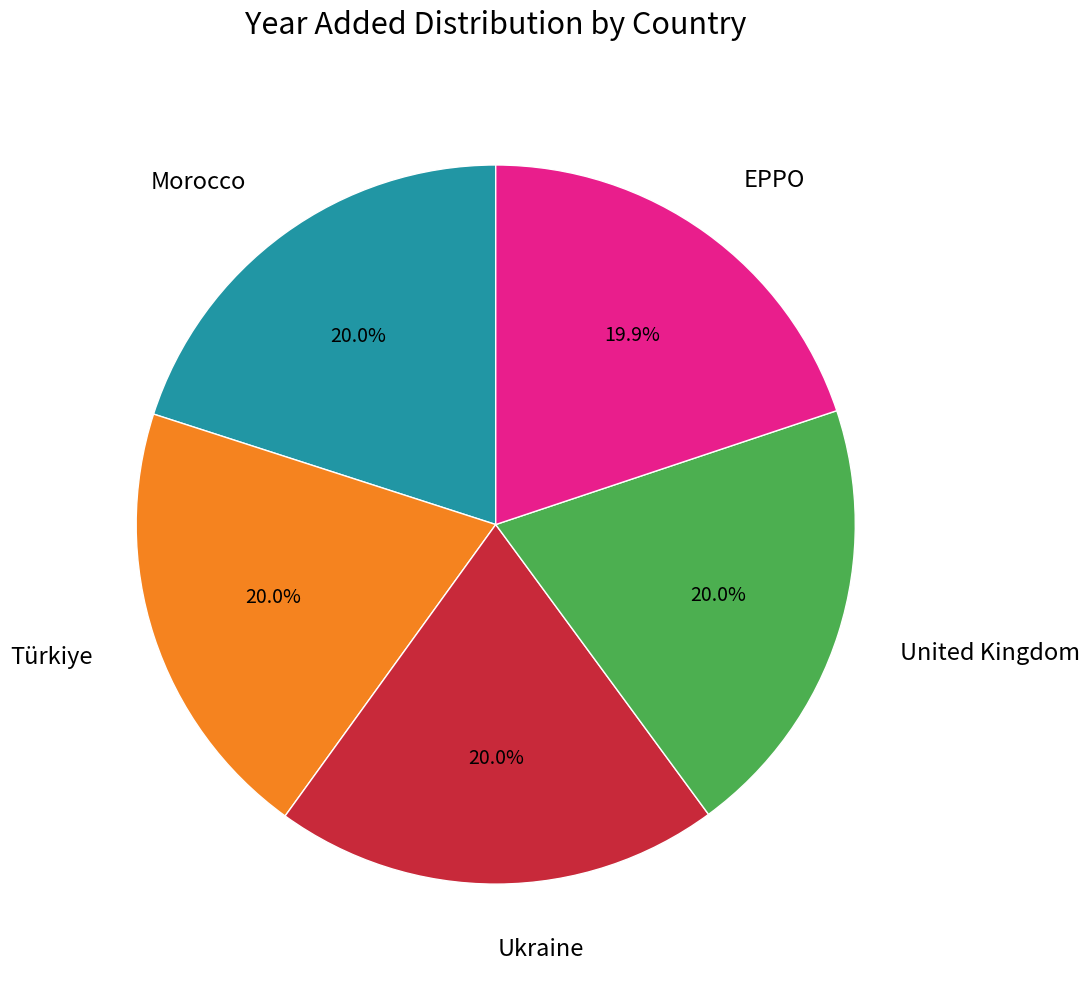

Count the number of slices in the pie.

5